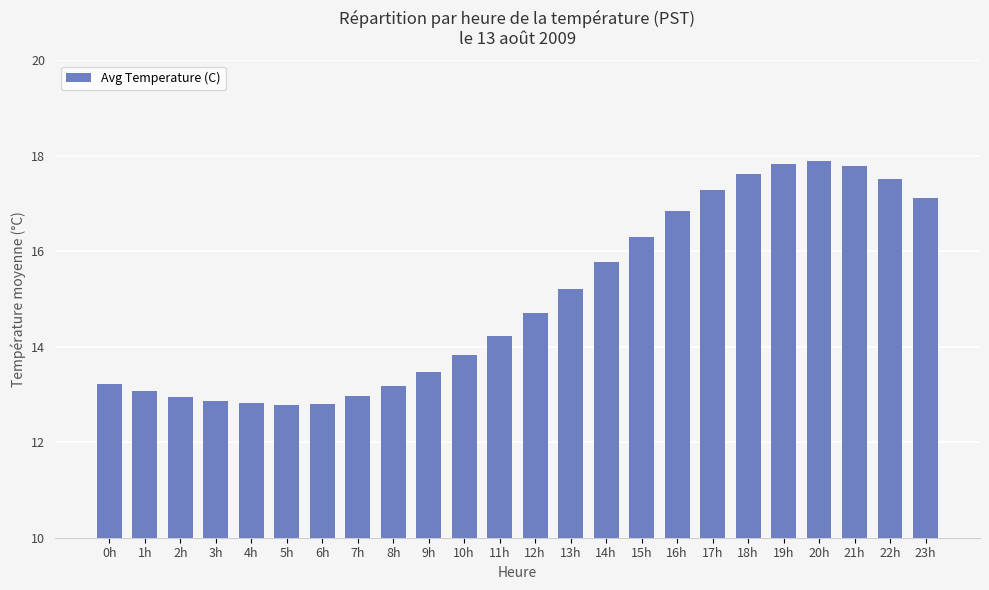

Is it true that the value at 10h is 7.9?

False